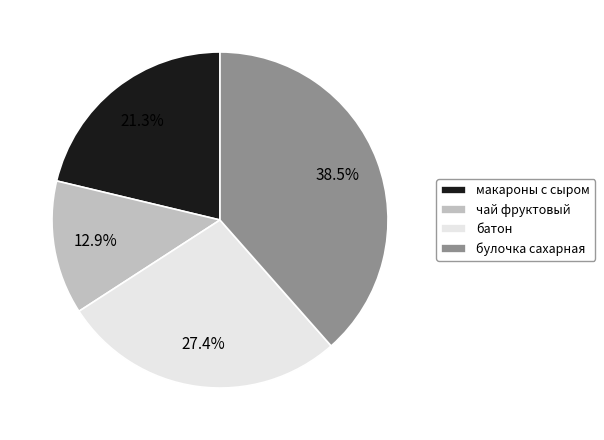

How many segments does this pie chart have?

4